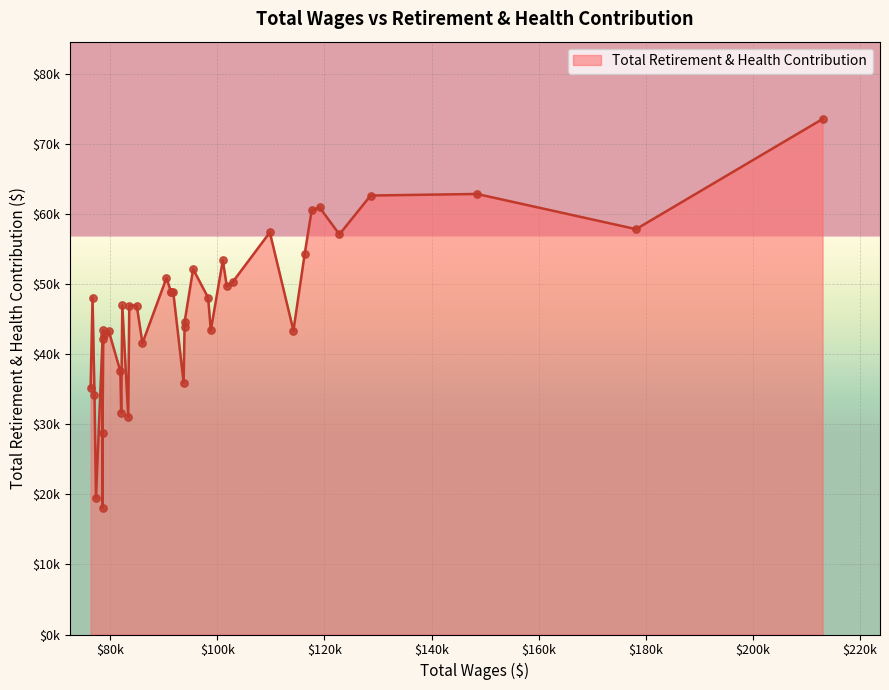

What is the change in value from 31 to 37?

-8557